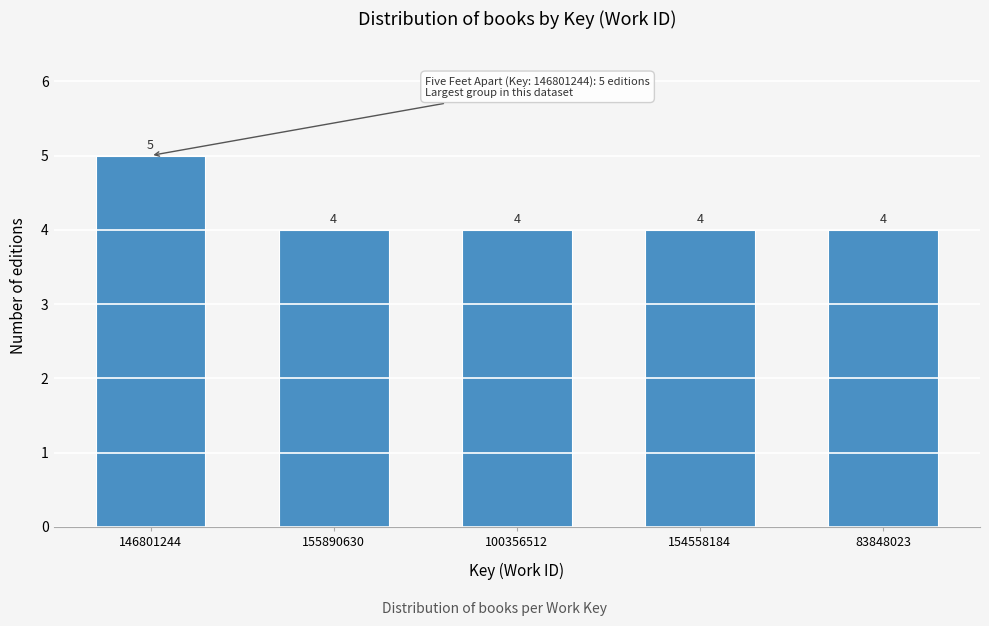

Reading right to left, transcribe all the data shown in this chart.

83848023=4	154558184=4	100356512=4	155890630=4	146801244=5